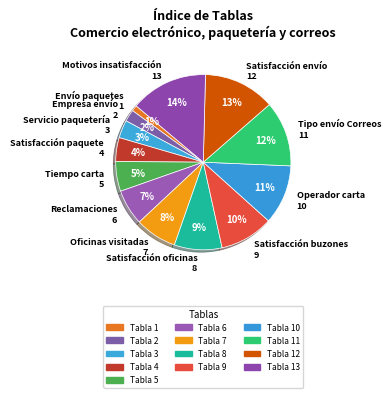

Between Satisfacción paquete 4 and Satisfacción oficinas 8, which is larger?

Satisfacción oficinas 8